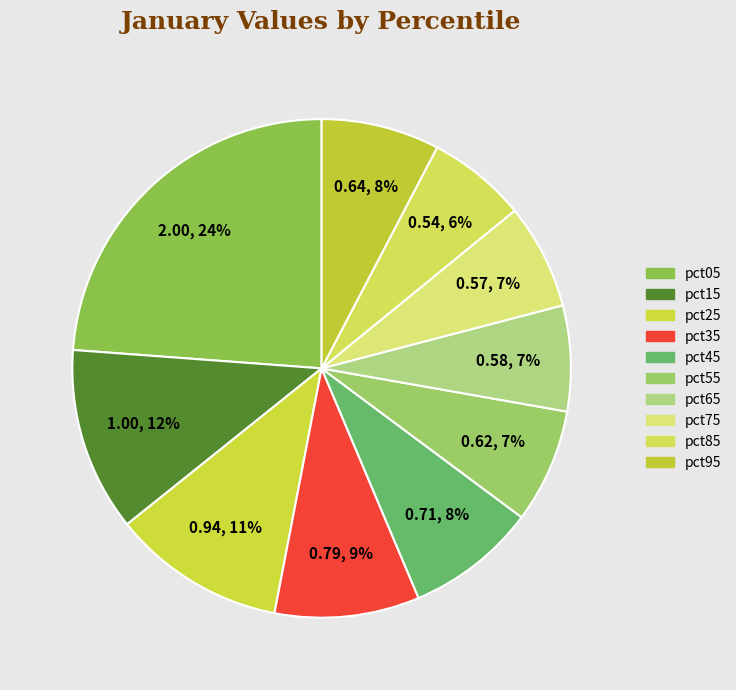

Between pct75 and pct05, which is larger?

pct05